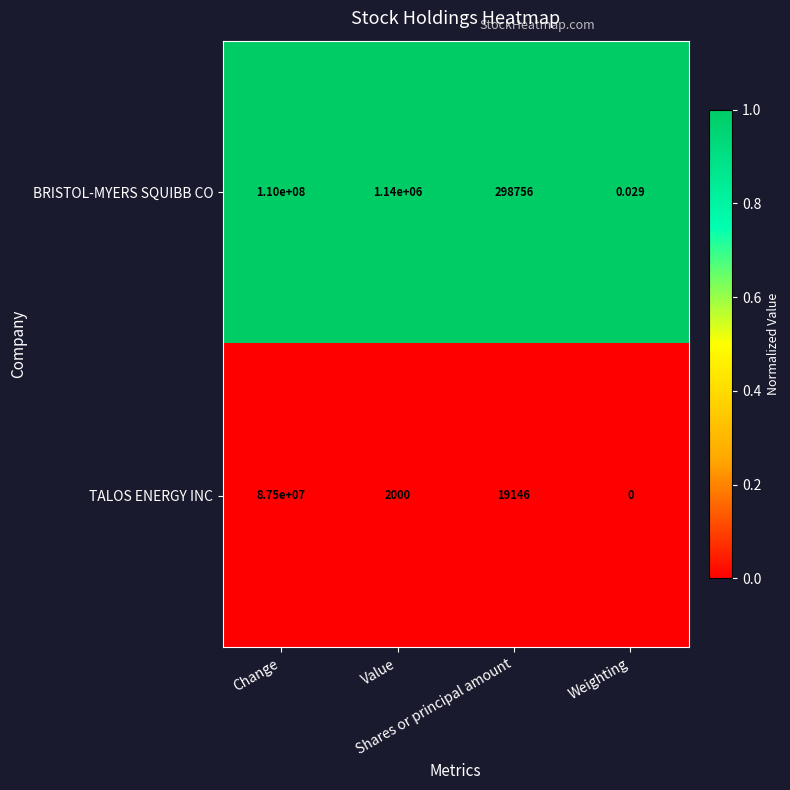

Which series has the widest spread of values?

BRISTOL-MYERS SQUIBB CO